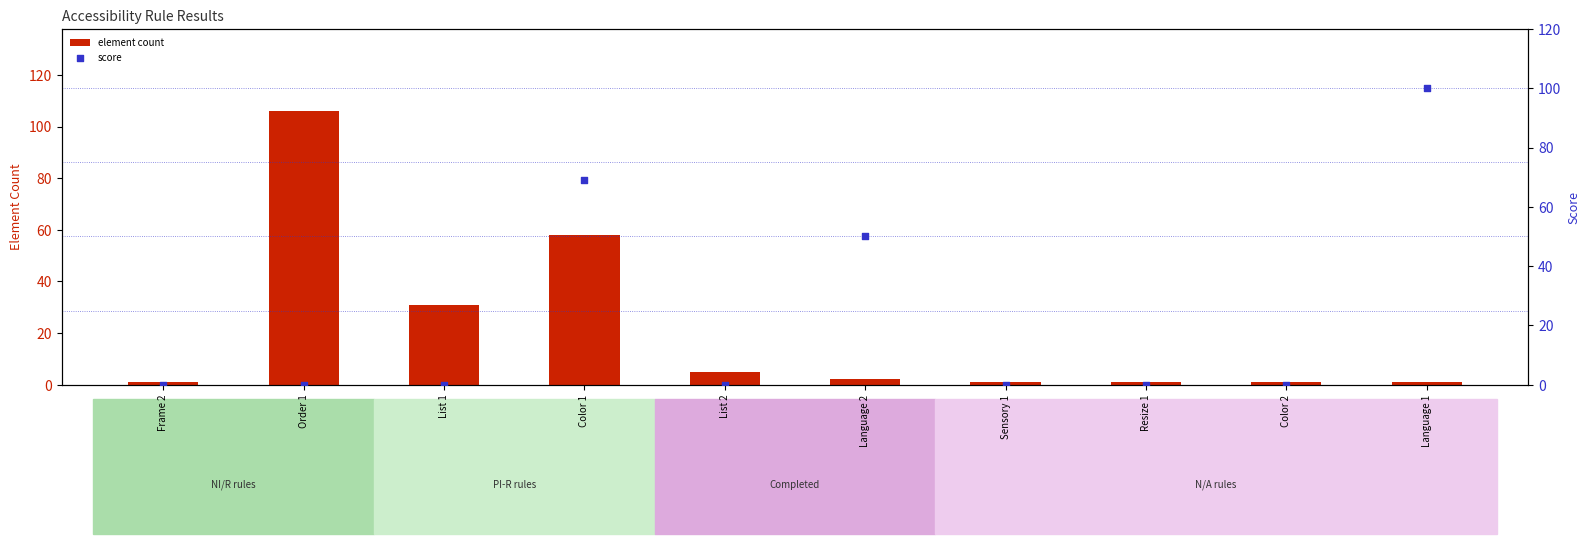

What is the total value across all series at Order 1?

106